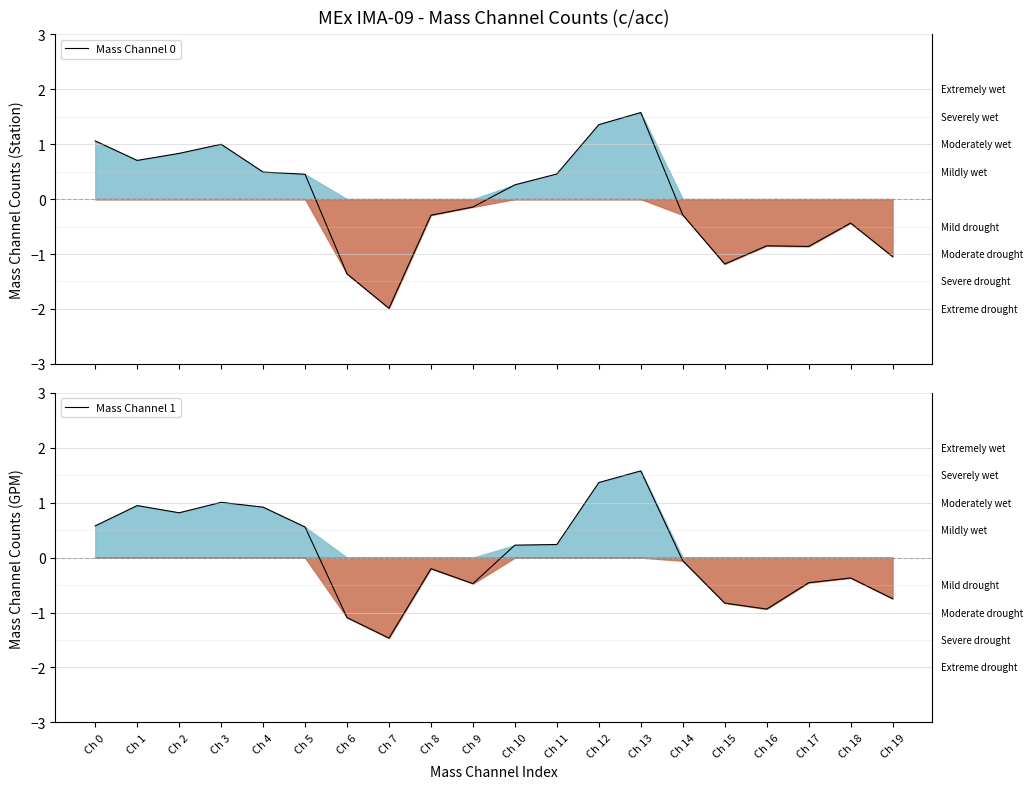

How many values in Mass Channel 0 are above zero?

10